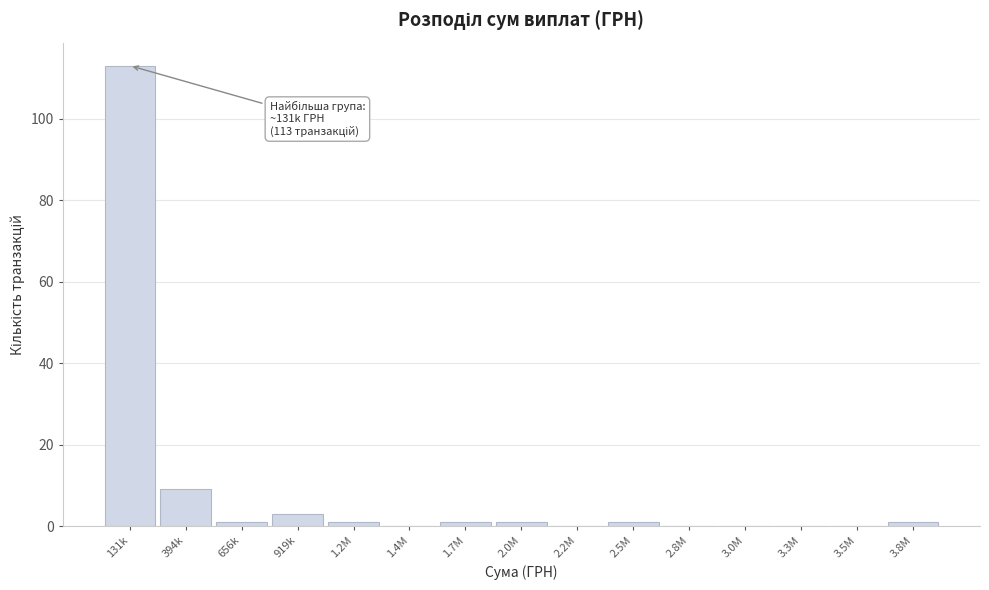

Reading right to left, list all the values displayed in this chart.

3.8M=1	3.5M=0	3.3M=0	3.0M=0	2.8M=0	2.5M=1	2.2M=0	2.0M=1	1.7M=1	1.4M=0	1.2M=1	919k=3	656k=1	394k=9	131k=113